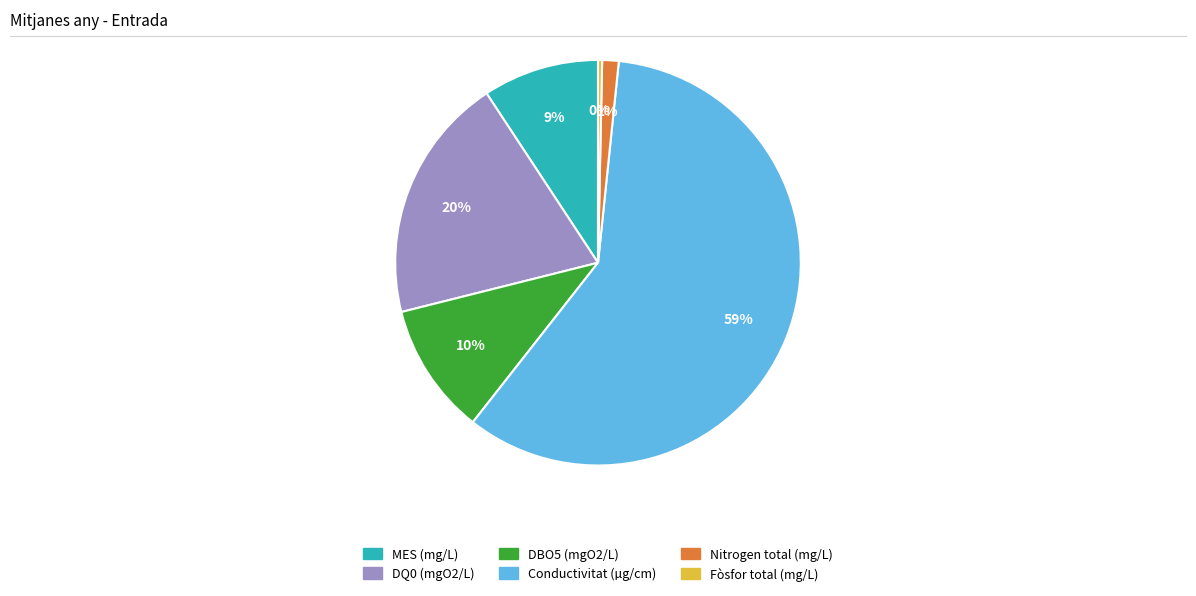

Combined, do Nitrogen total (mg/L) and Fòsfor total (mg/L) account for over 50%?

No